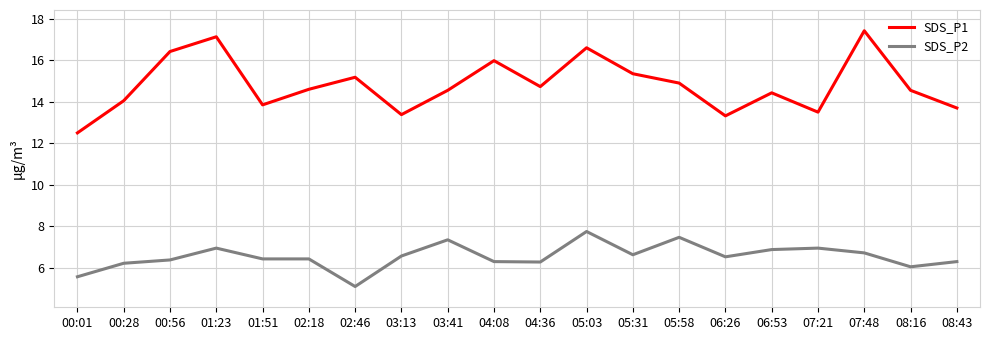

True or false: SDS_P2 and SDS_P1 intersect in this chart.

False